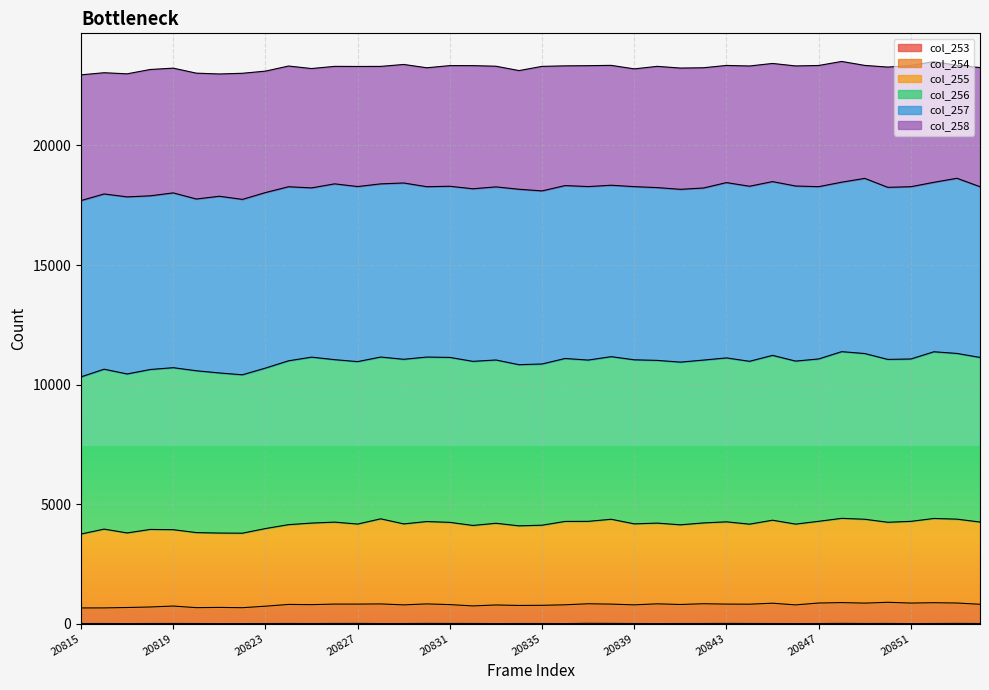

What is the difference between the second highest and second lowest values in the col_254 series?

222